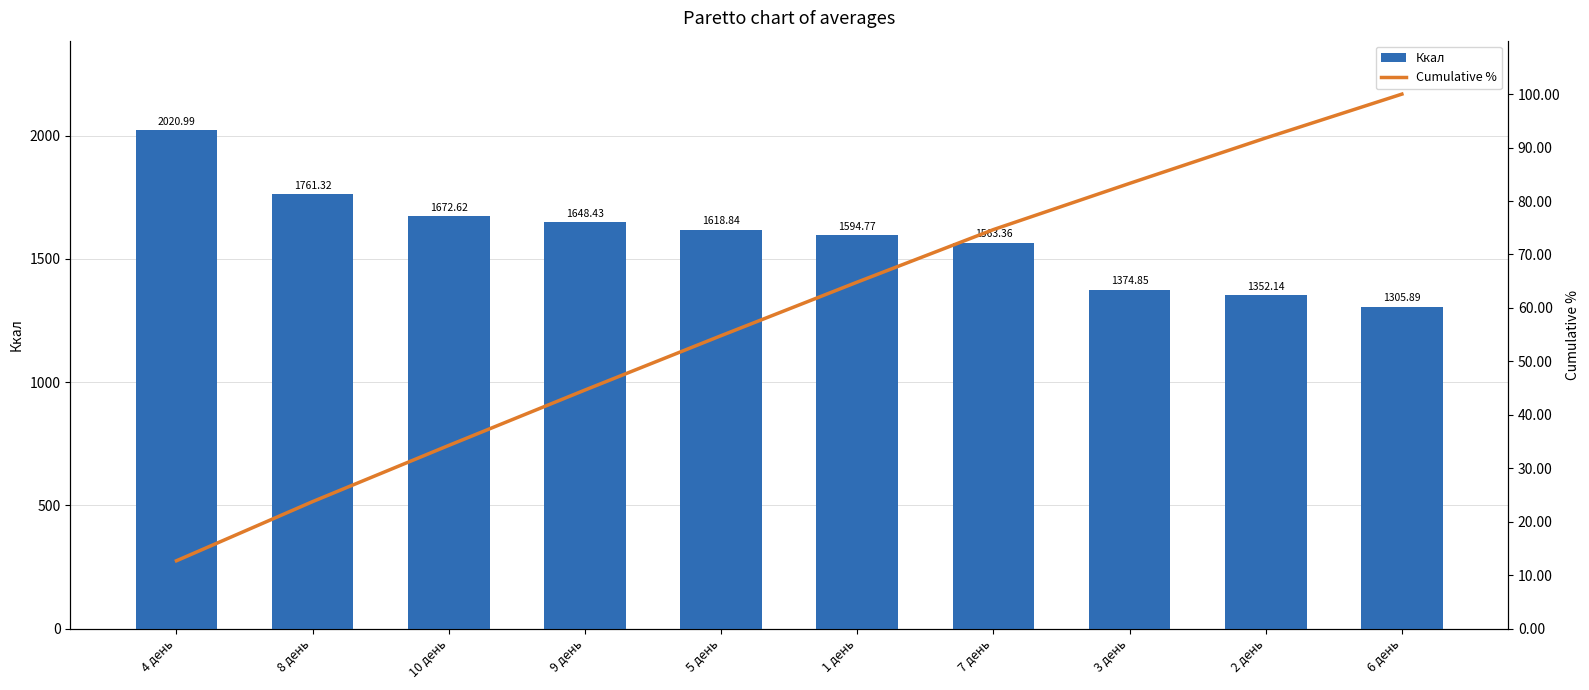

What is the minimum value shown in the chart?

12.7